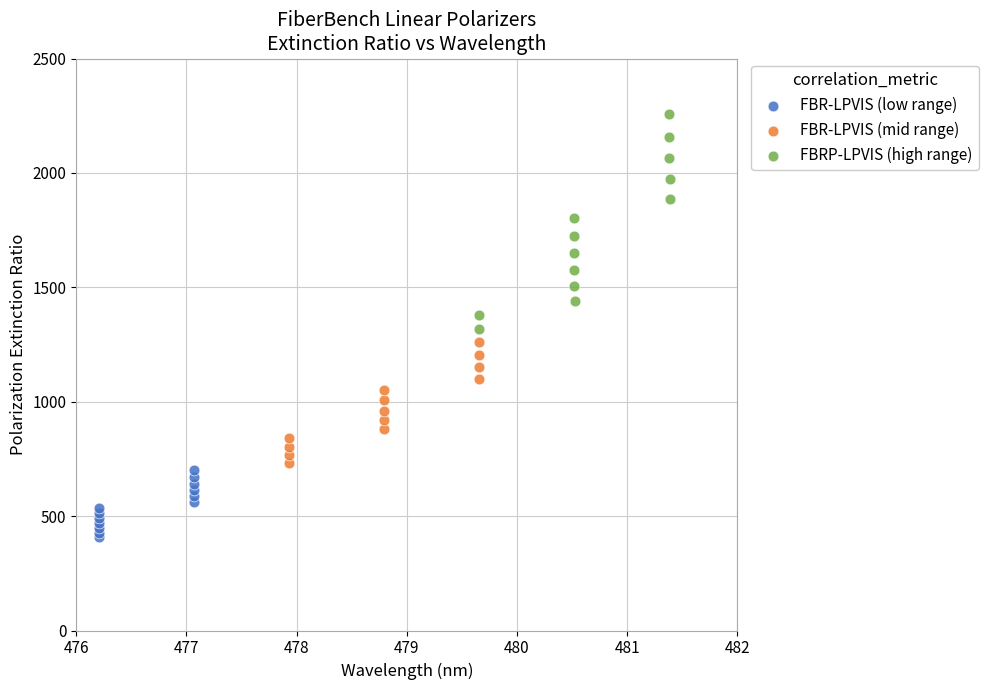

Which series reaches the minimum Y coordinate?

FBR-LPVIS (low range)